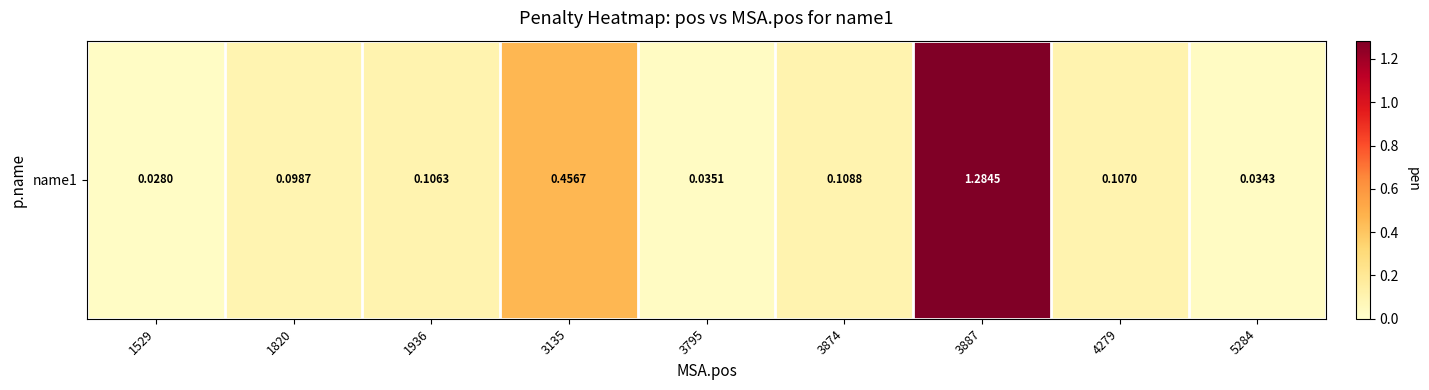

Reading right to left, list all the values displayed in this chart.

0.0	0.1	1.3	0.1	0.0	0.5	0.1	0.1	0.0